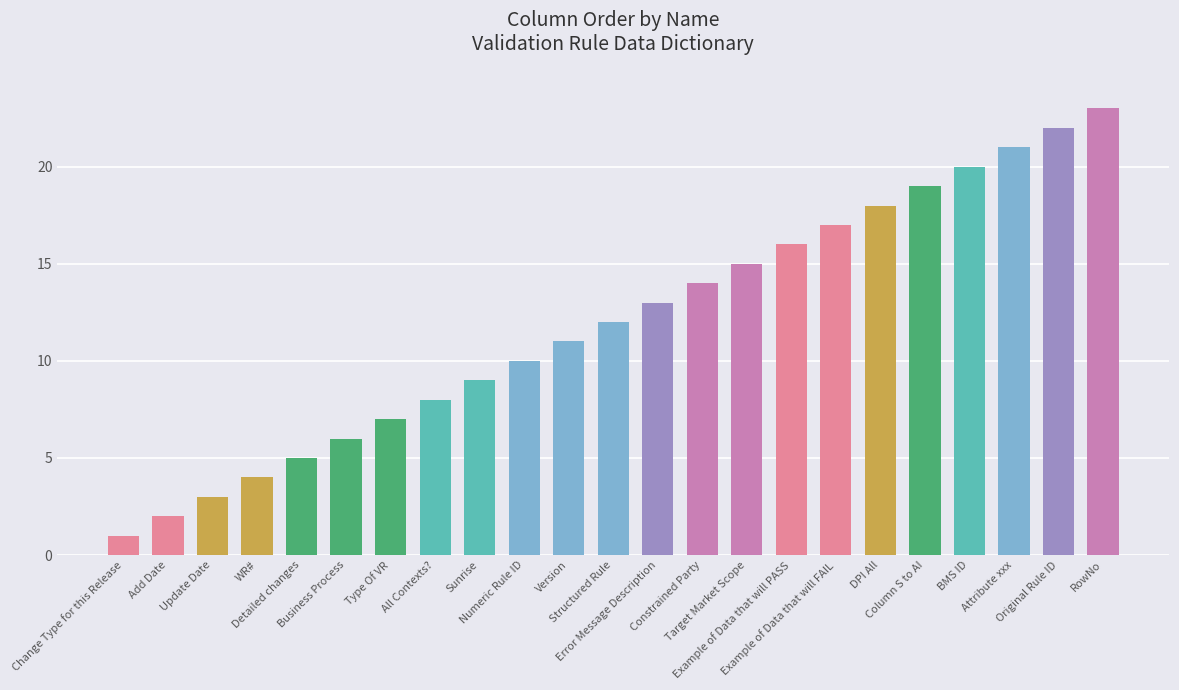

Is it true that the value at Version is 5?

False